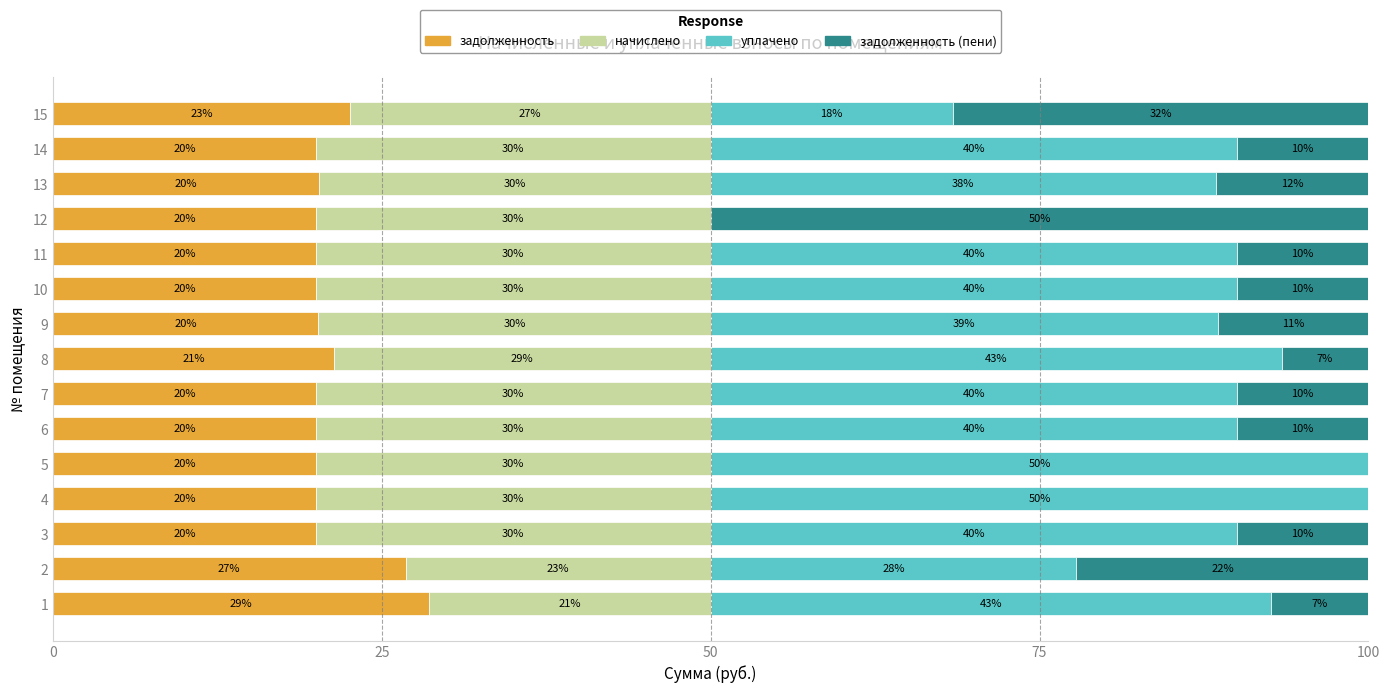

What is the total value across all series at 6?

100.0